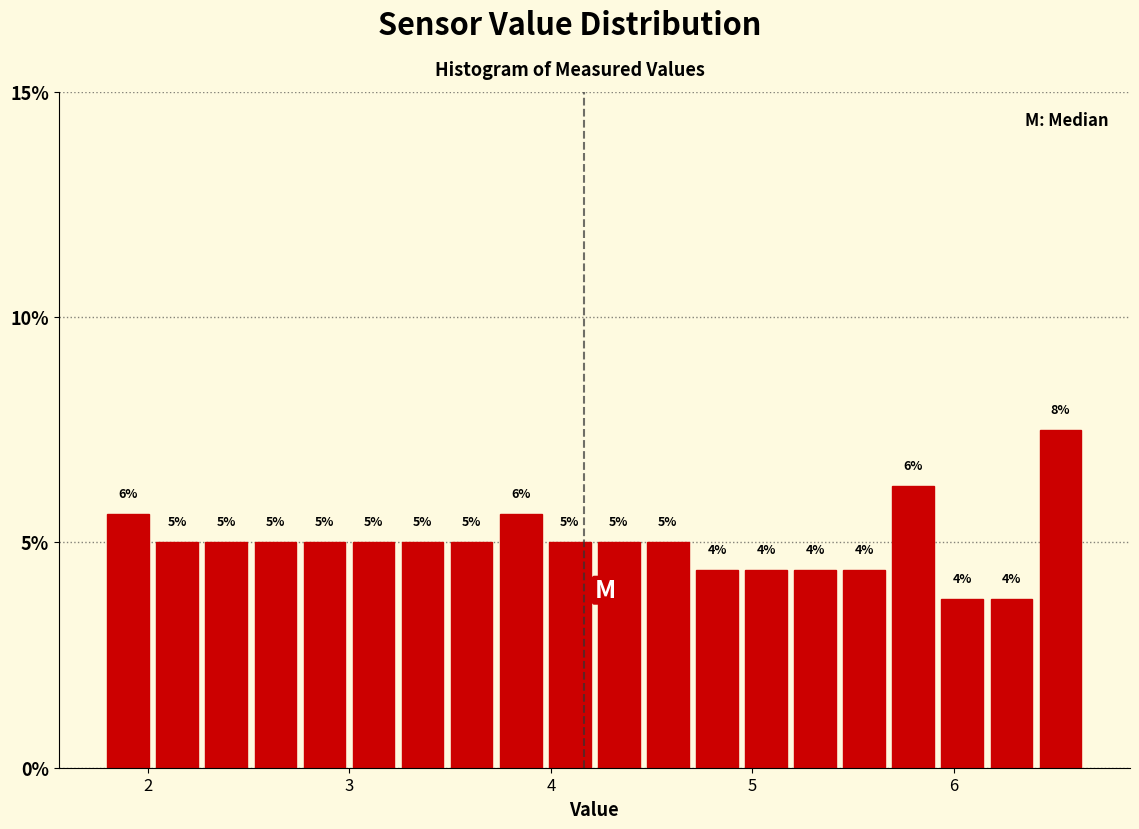

Read against the x-axis, roughly where is the centre of the tallest bar?

6.5